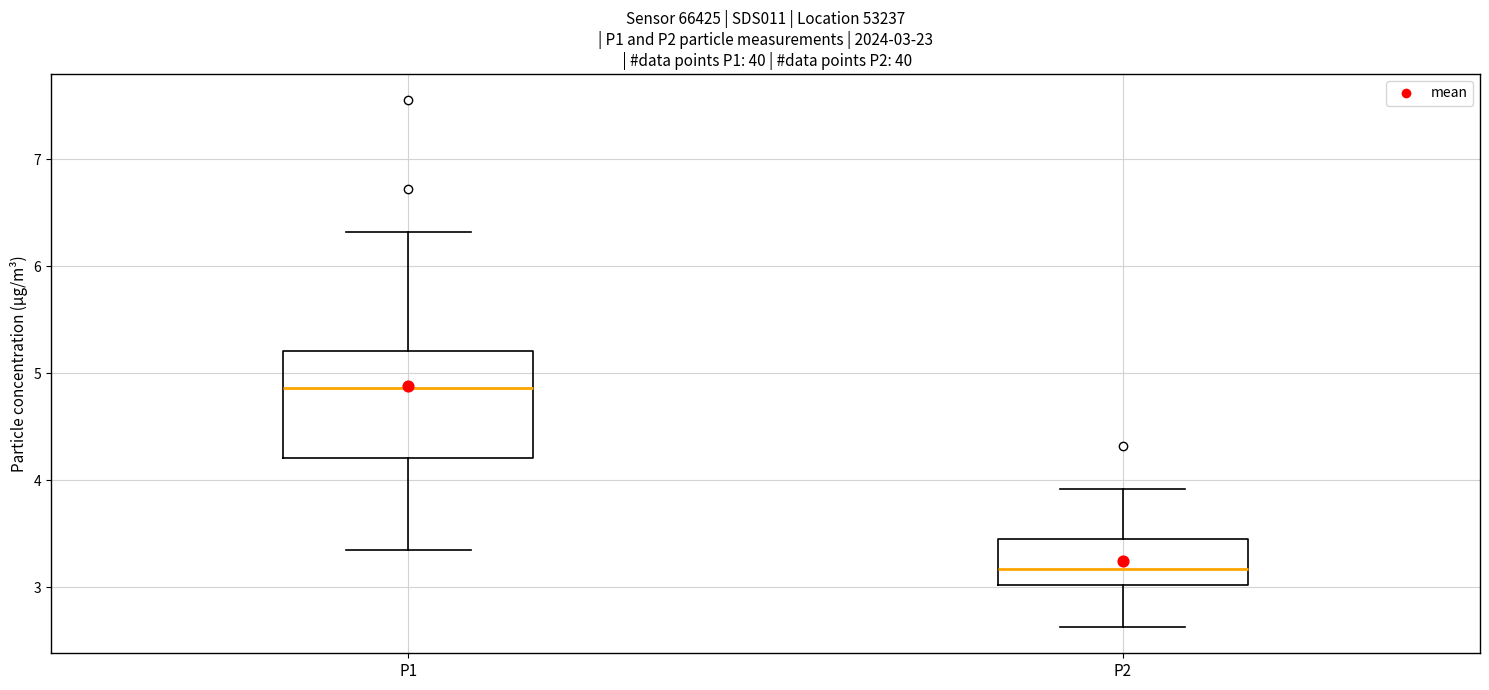

Which box's median line is the highest?

P1